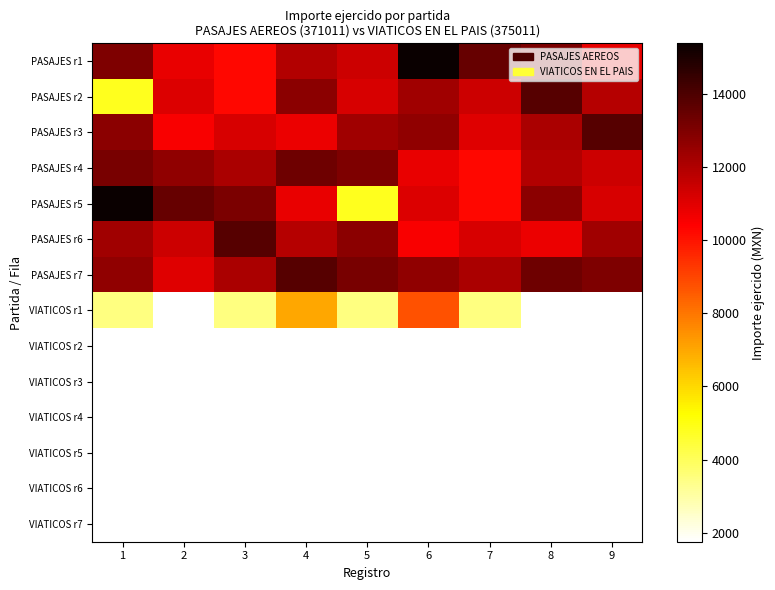

The PASAJES r4 series shows 13126.0 at 1. True or false?

True